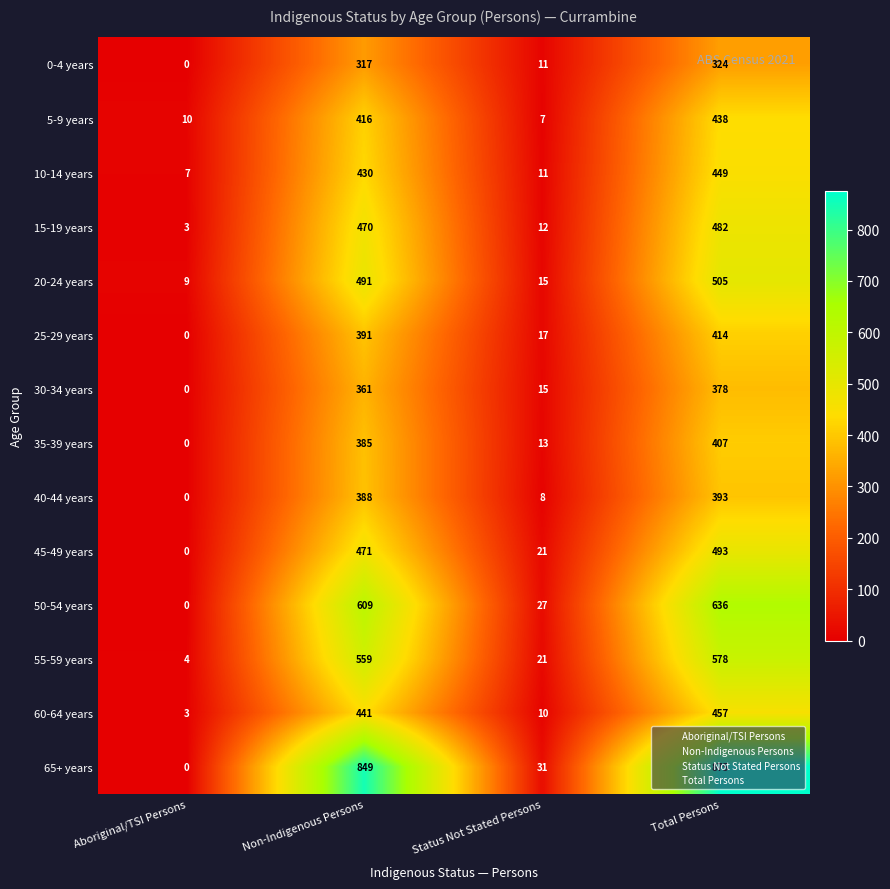

Which series has the widest spread of values?

65+ years